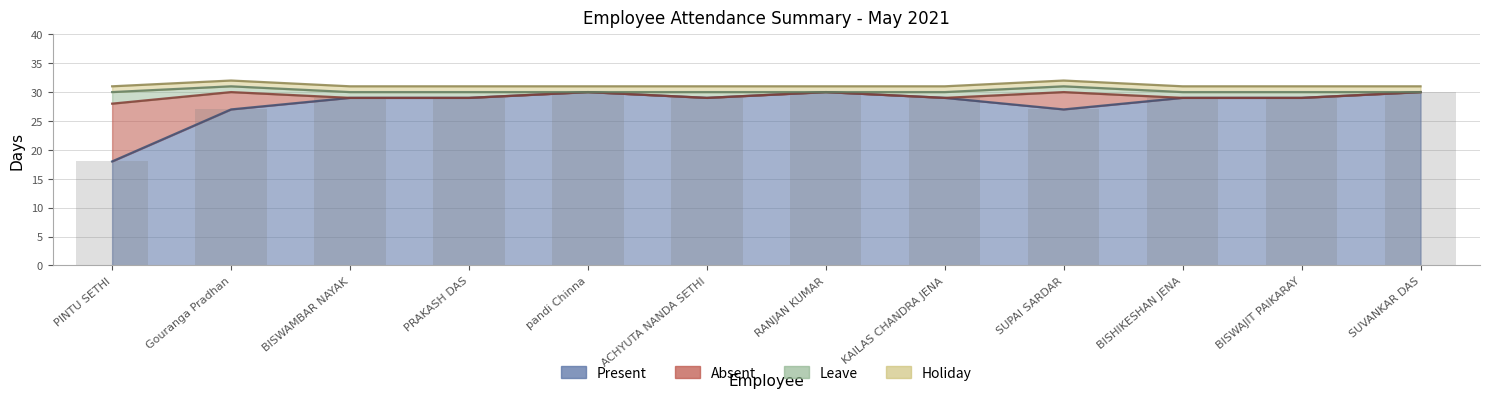

Where is the data nearest to the value 24?

Gouranga Pradhan